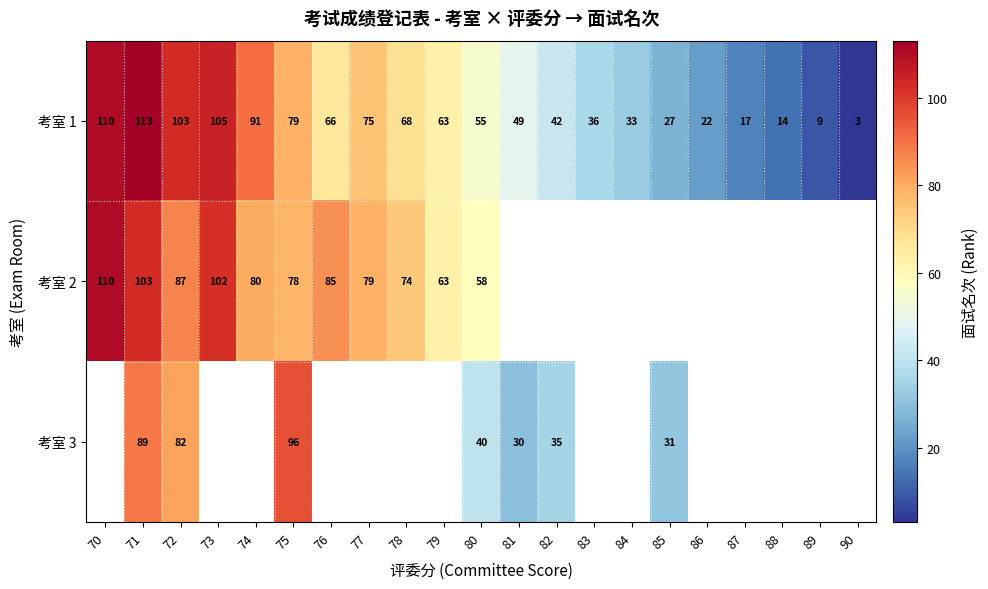

Rank the categories by 考室 1 value from highest to lowest.

71, 70, 73, 72, 74, 75, 77, 78, 76, 79, 80, 81, 82, 83, 84, 85, 86, 87, 88, 89, 90